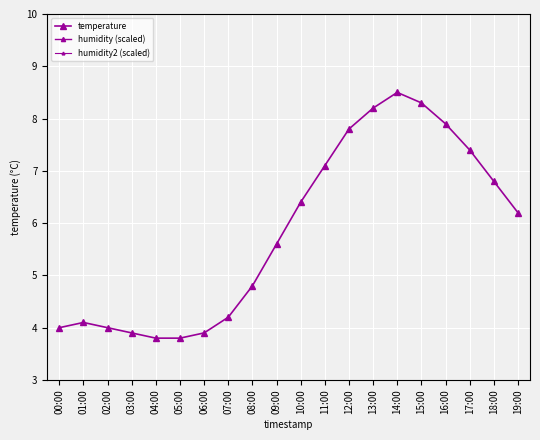

Where is temperature nearest to the value 6?

19:00